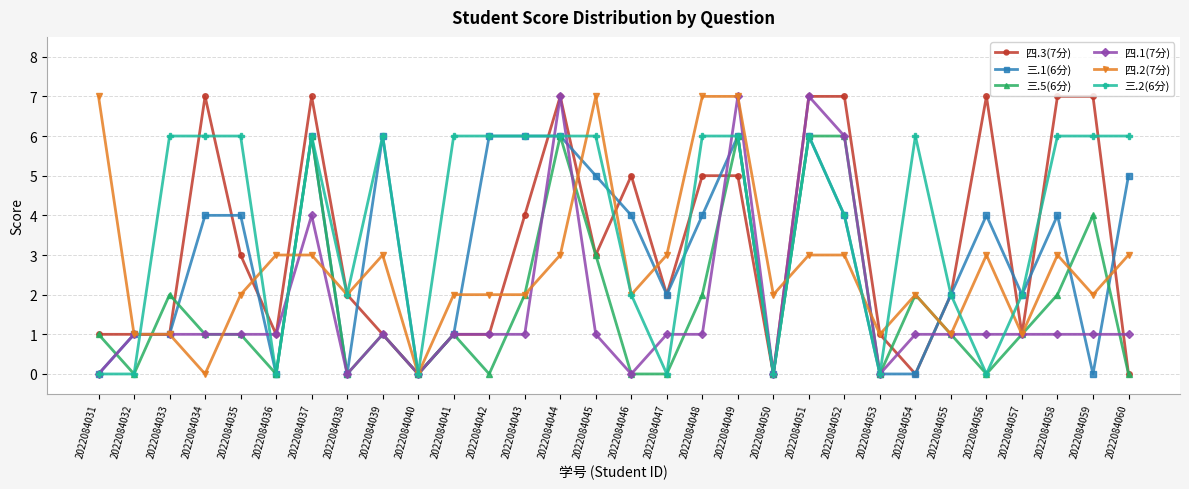

What is the spread (max minus min) of values at 2022084036?

3